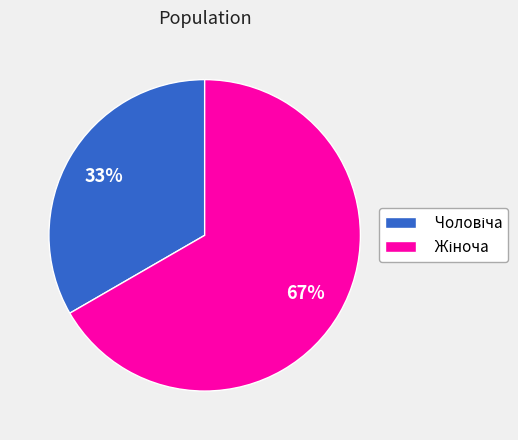

To the nearest percent, what is the average slice percentage?

50%